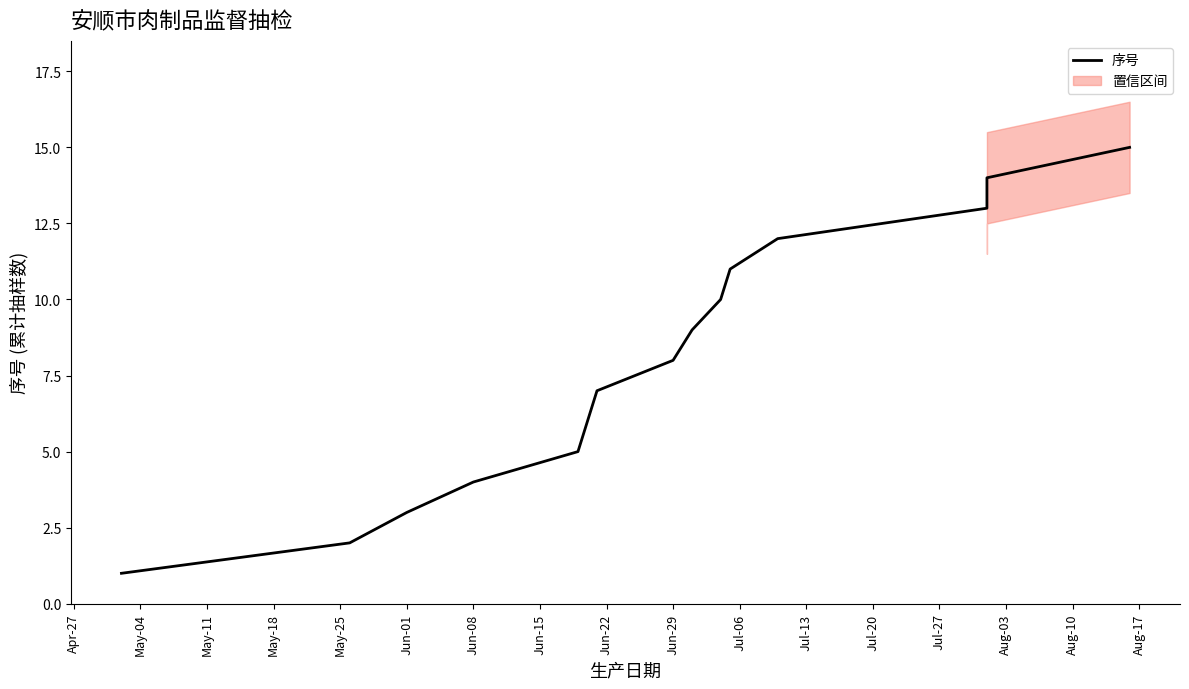

What is the greatest value displayed?

15